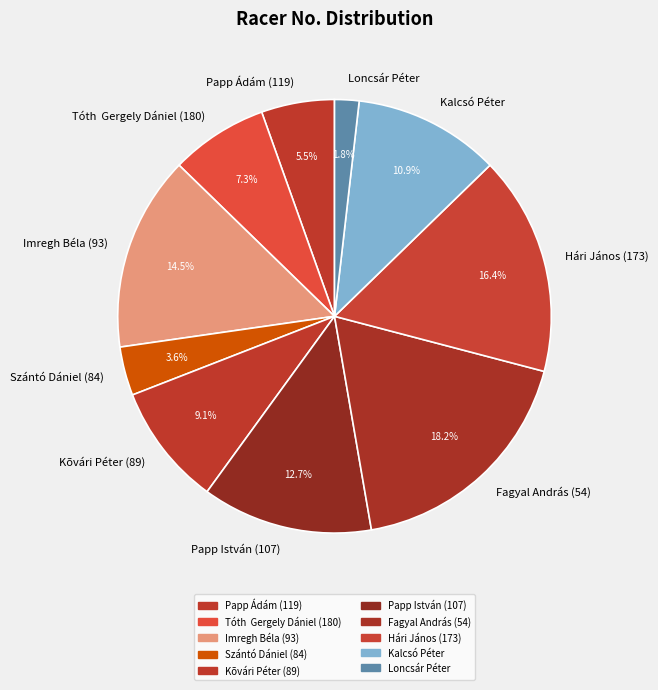

To the nearest percent, what is the average slice percentage?

10%